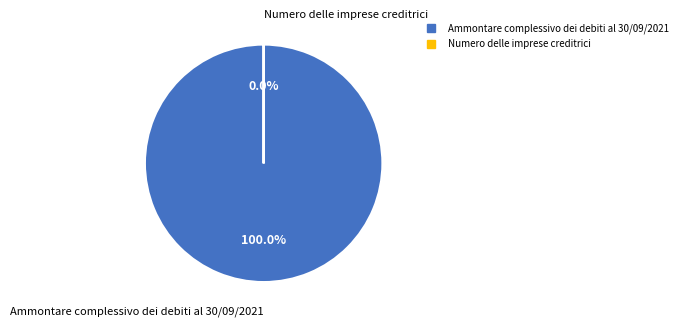

How many slices are in this pie chart?

2